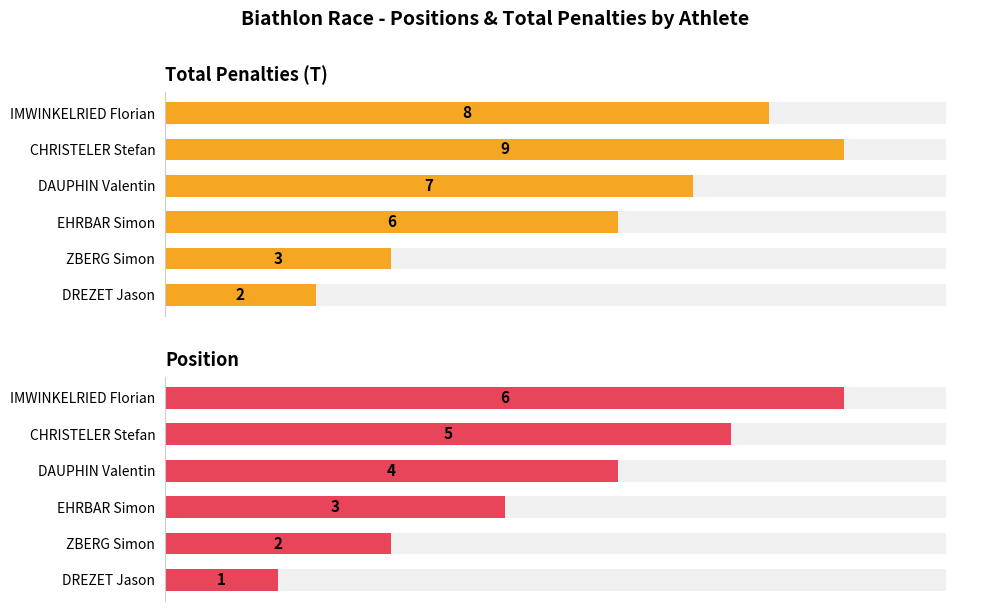

Reading right to left, extract all data points from this chart.

Total Penalties (T): 8	9	7	6	3	2
Position: 6	5	4	3	2	1